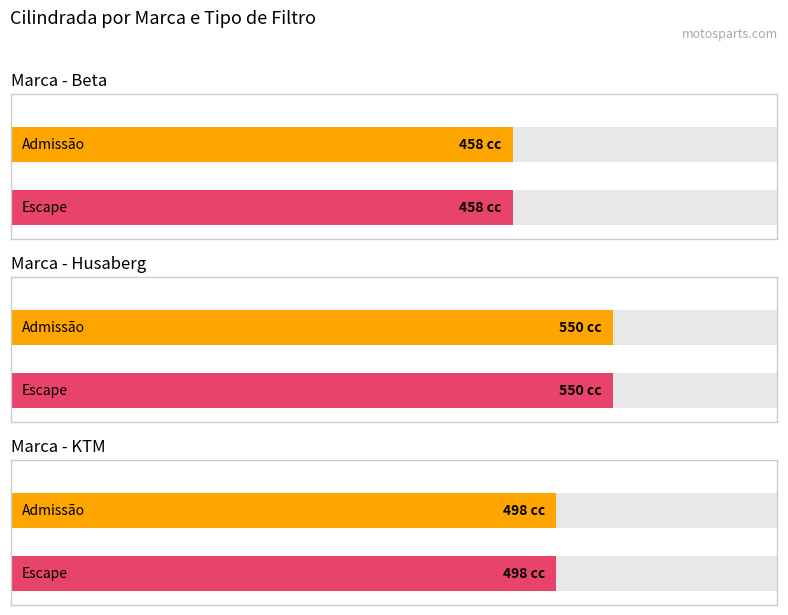

True or false: Admissão has a value of 550 at Husaberg FE 550.

True